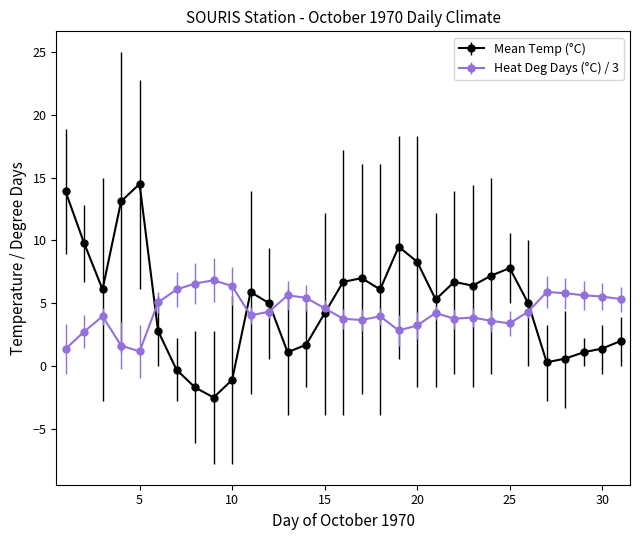

What is the smallest value displayed?

-2.5